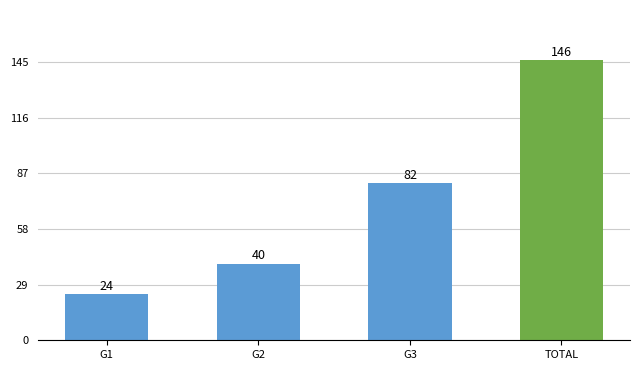

Reading left to right, list all the values displayed in this chart.

G1=24	G2=40	G3=82	TOTAL=146